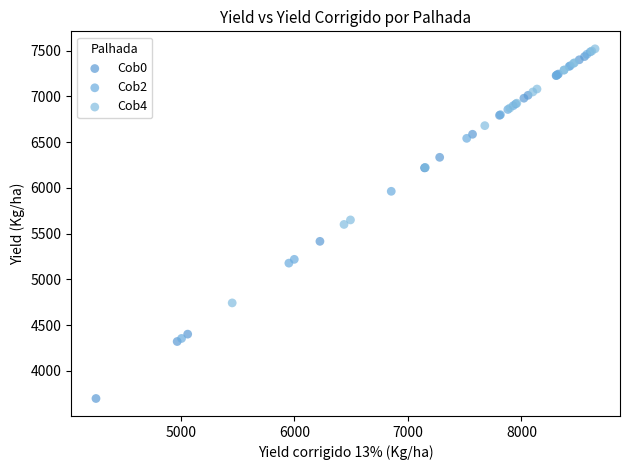

Which series has the largest Y range (max minus min)?

Cob0